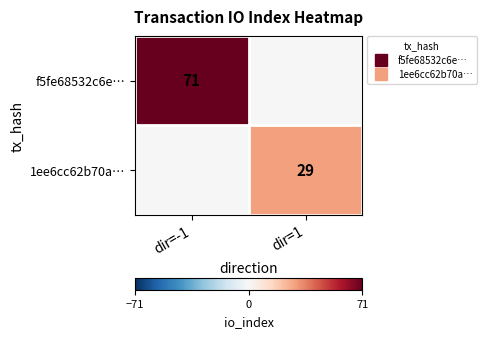

List the series in order of their peak value, highest first.

f5fe68532c6e…, 1ee6cc62b70a…